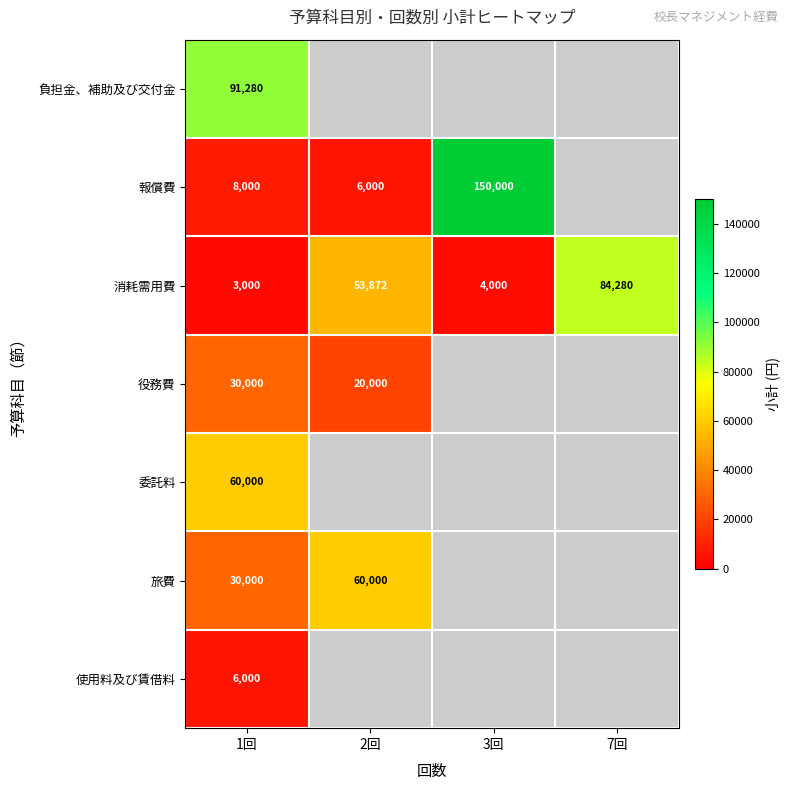

What is the sum of the 消耗需用費 values at 7回 and 2回?

138152